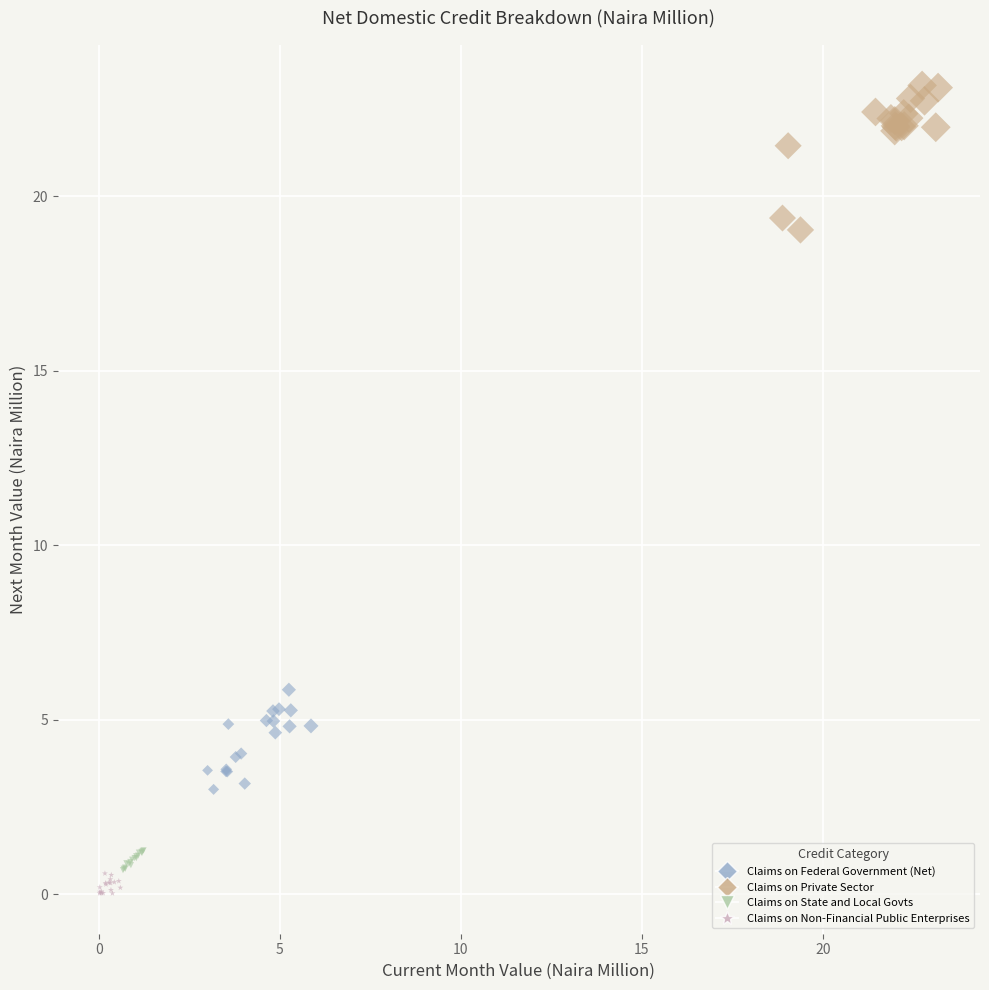

Which series reaches the maximum Y coordinate?

Claims on Private Sector